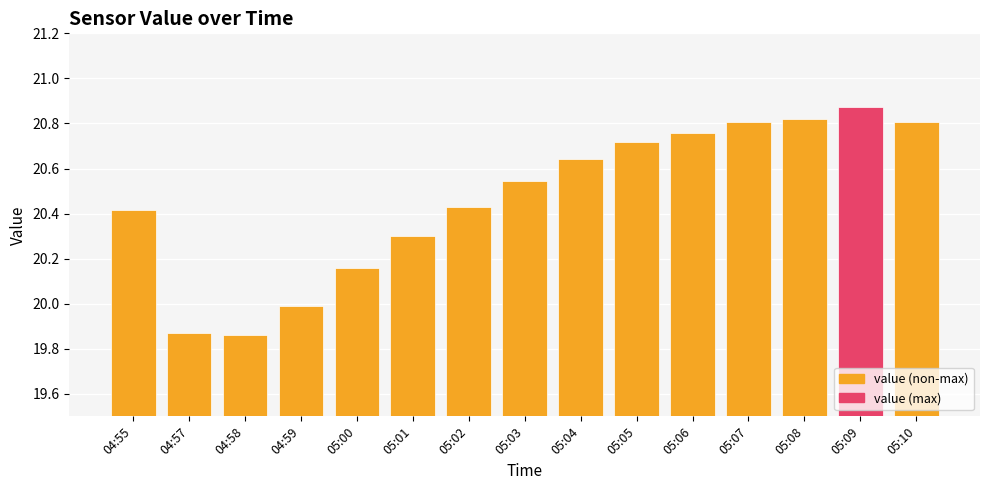

What is the sum of all values?

307.0